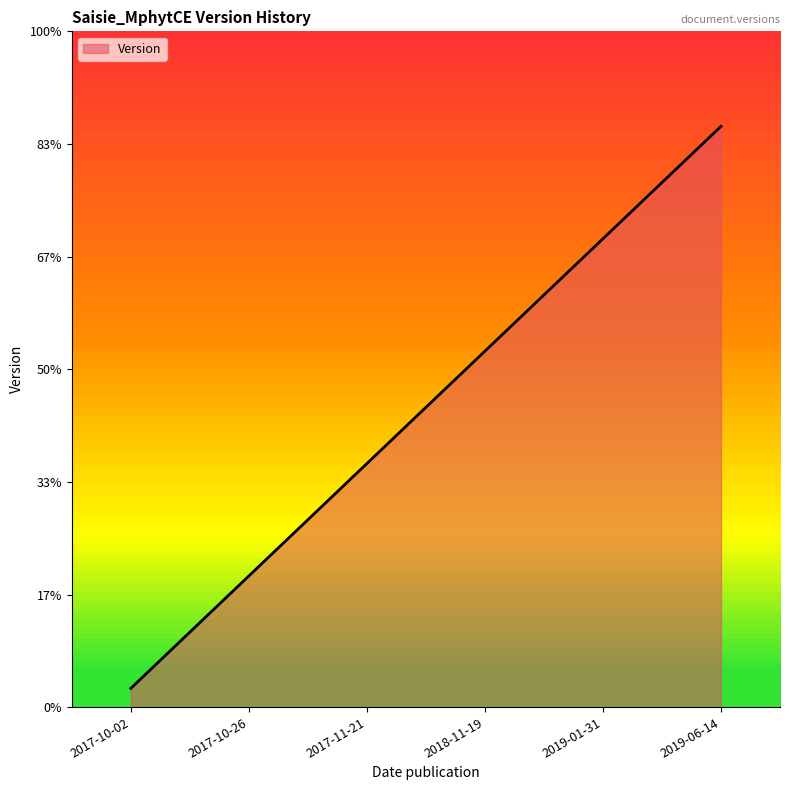

True or false: there are more than 0 points higher than both neighbors.

False